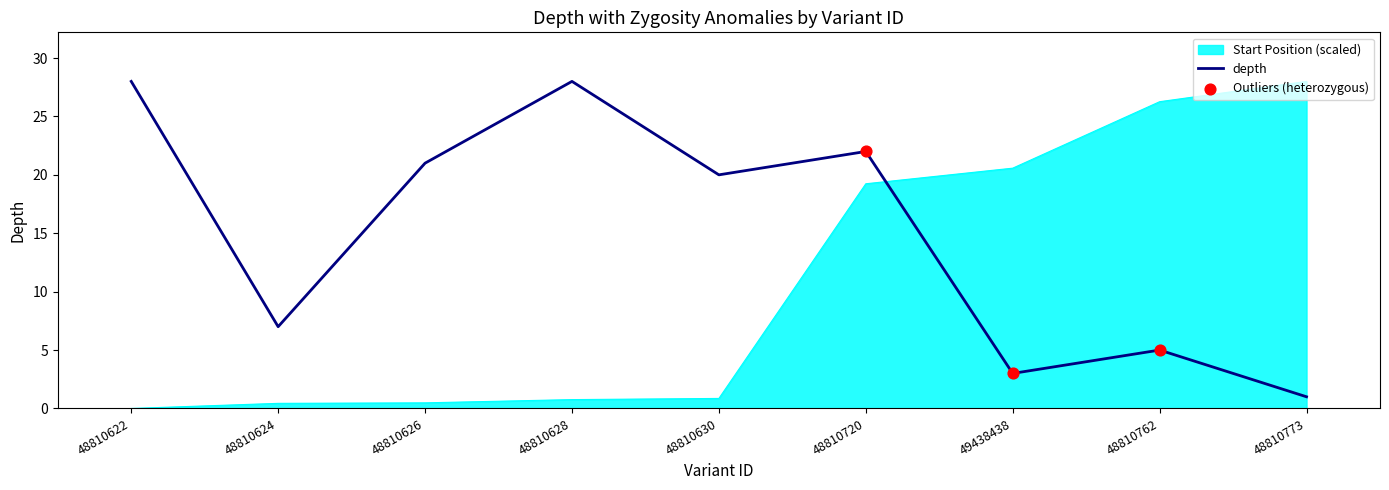

What is the spread (max minus min) of values at 48810720?

2.8